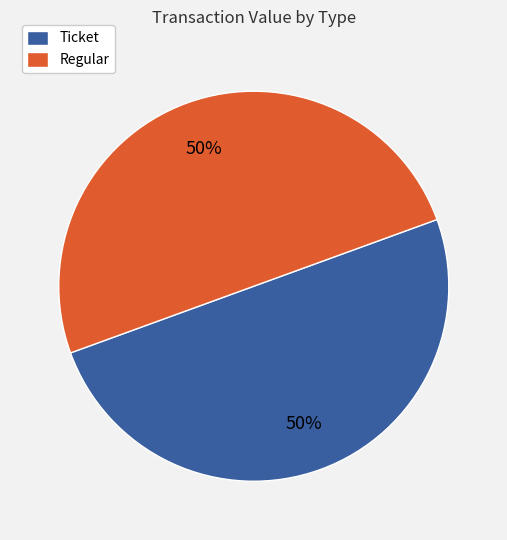

True or false: Ticket accounts for 58% of the total.

False